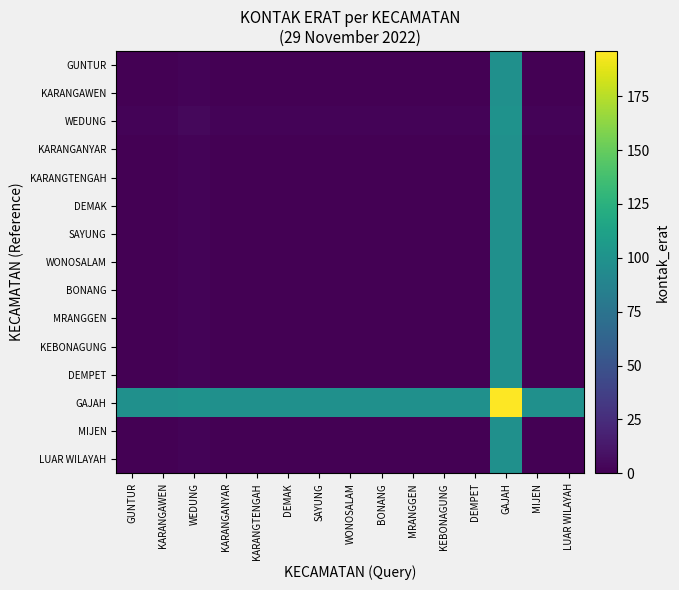

Rank the series by their maximum value, from lowest to highest.

GUNTUR, KARANGAWEN, KARANGANYAR, KARANGTENGAH, DEMAK, SAYUNG, WONOSALAM, BONANG, MRANGGEN, KEBONAGUNG, DEMPET, MIJEN, LUAR WILAYAH, WEDUNG, GAJAH